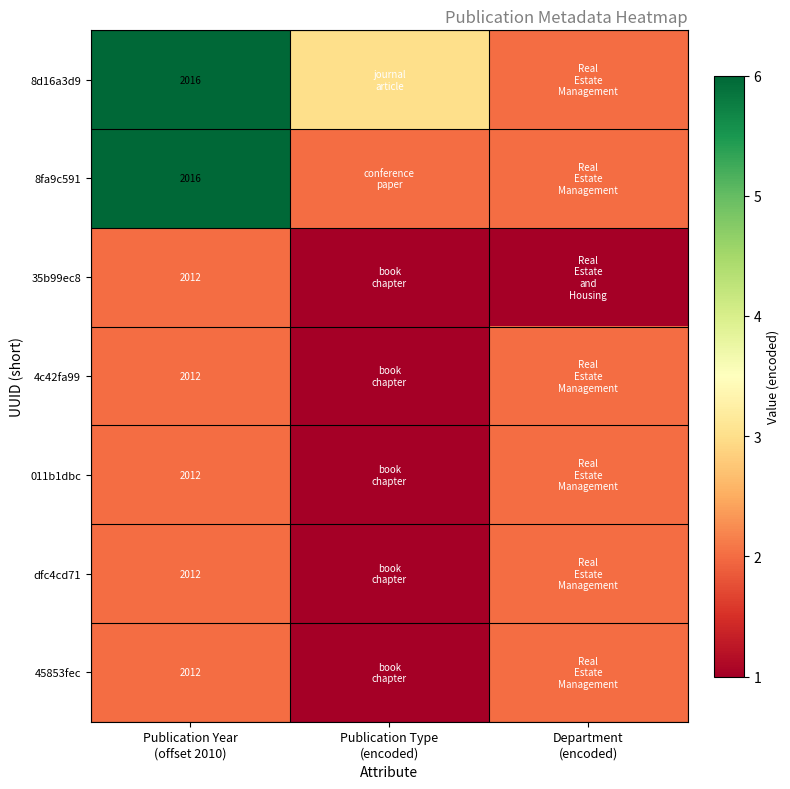

What is the spread (max minus min) of values at Publication Type
(encoded)?

2